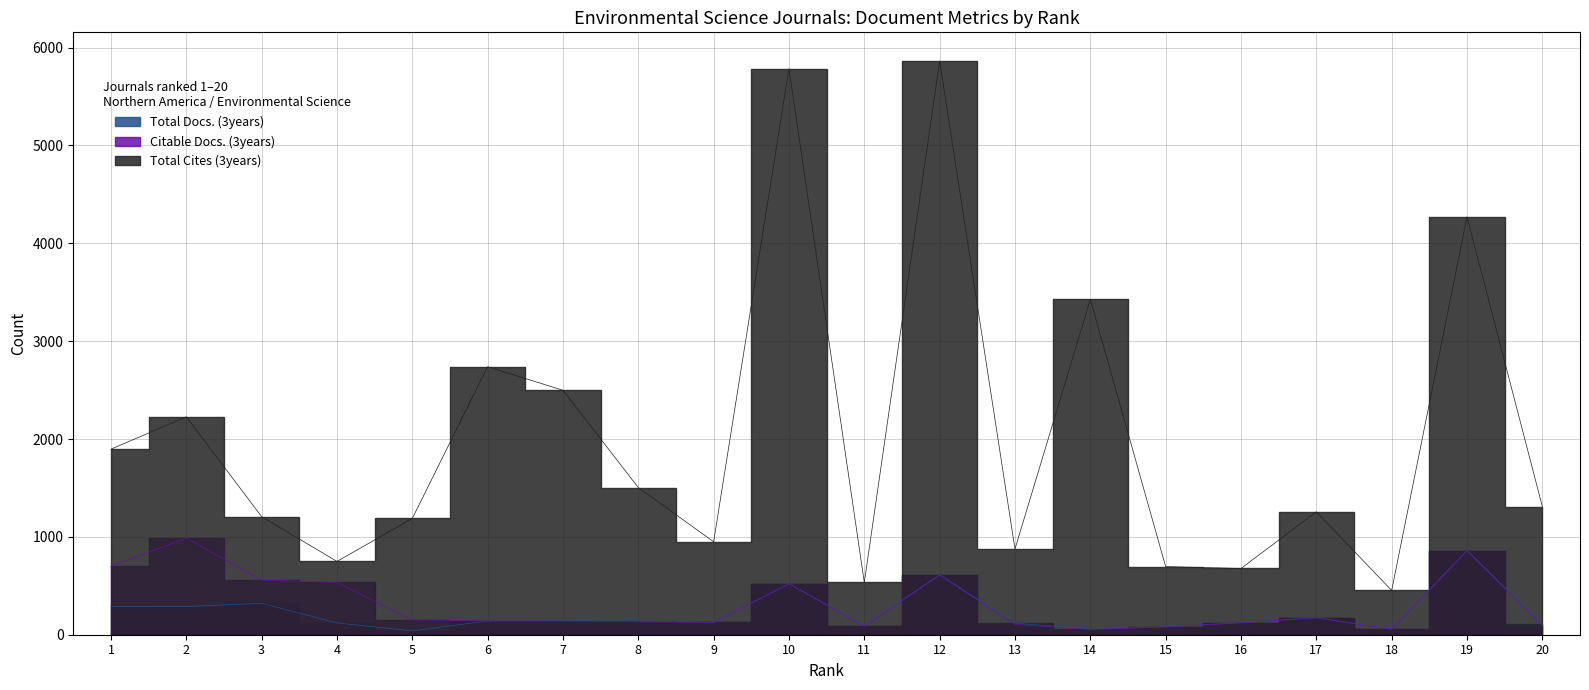

True or false: Total Cites (3years) has more than 0 points higher than both neighbors.

True